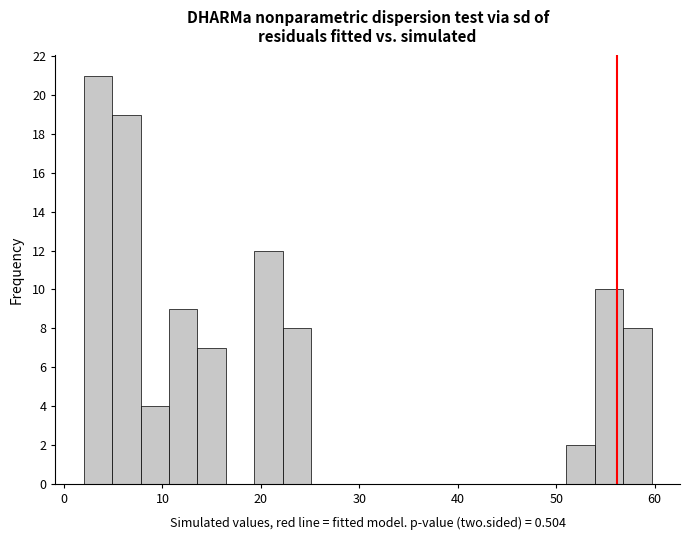

Around what value on the x-axis is the tallest bar? Give the approximate position of its centre, as read against the axis.

3